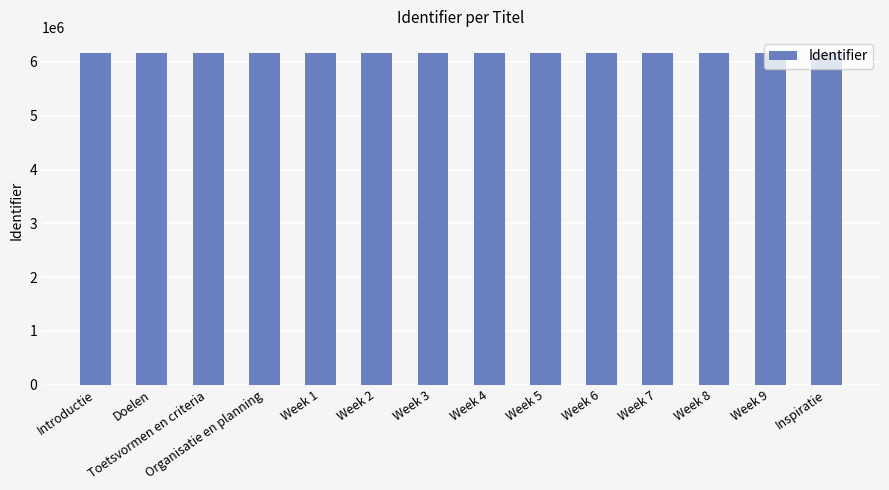

How many data points are less than 6157585?

7